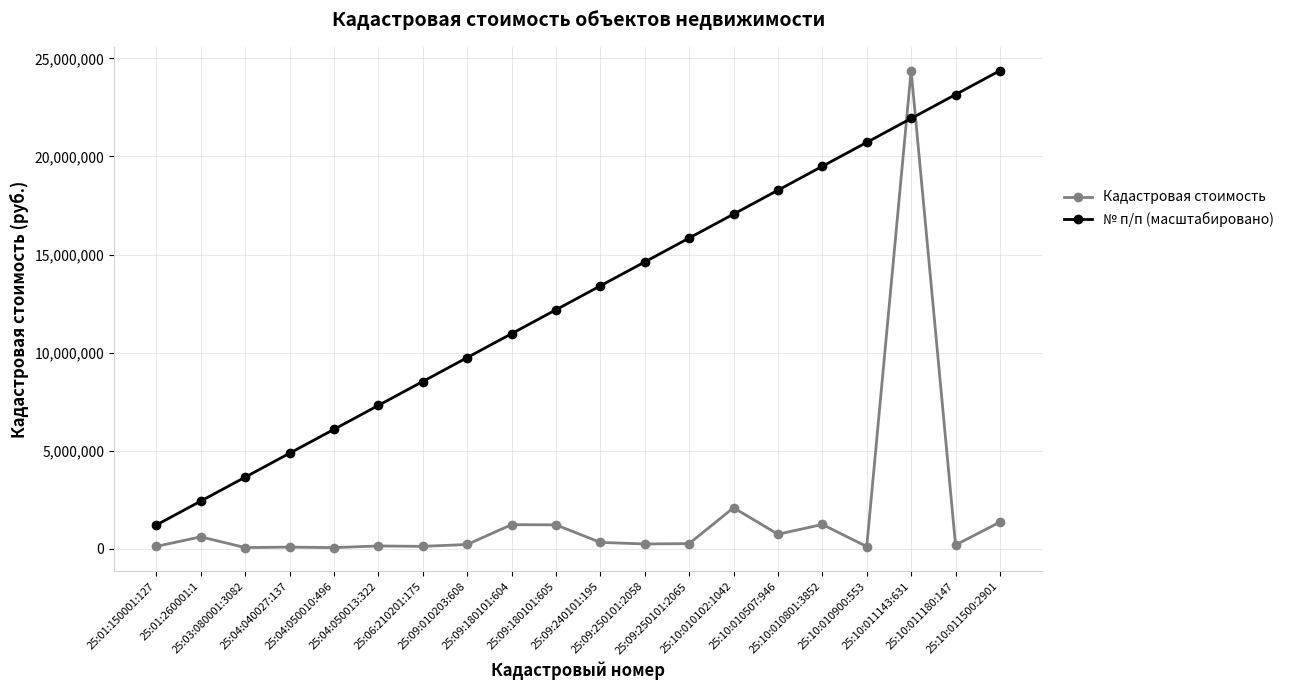

At which label does Кадастровая стоимость first exceed 270297?

25:01:260001:1